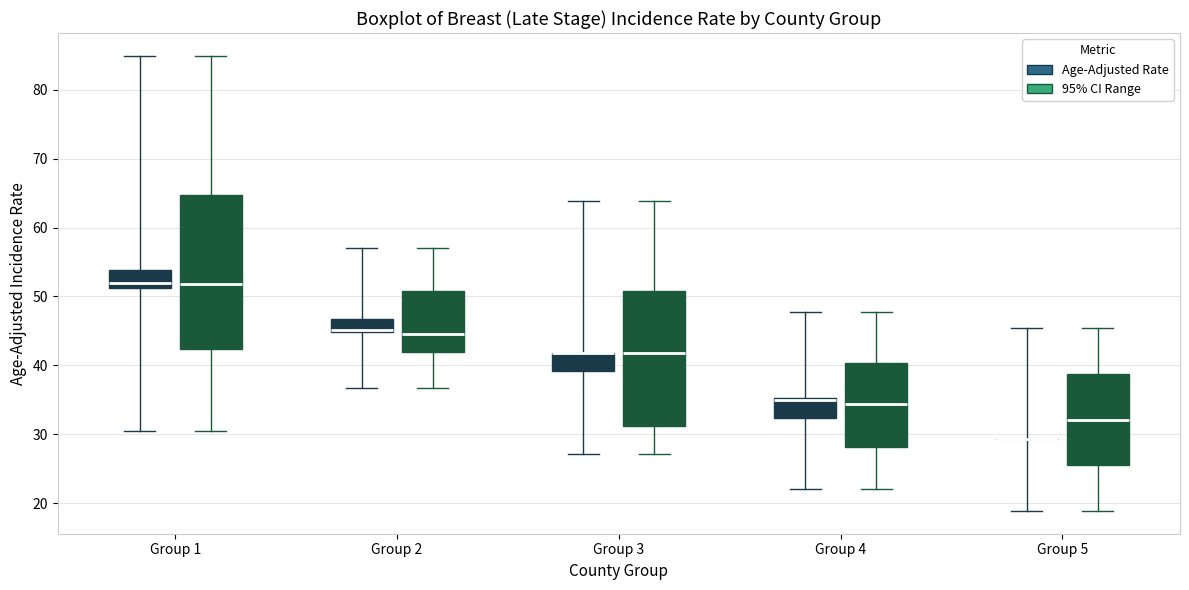

Which box is the tallest, from its lower edge to its upper edge?

Group 1 (95% CI Range)